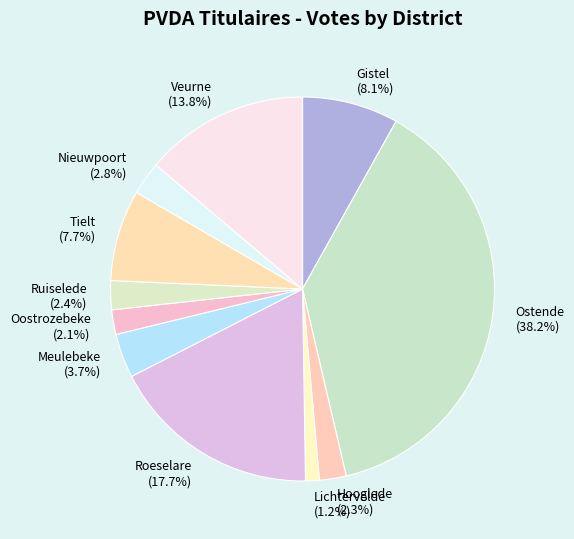

Do Ruiselede and Lichtervelde together represent more than half of the pie?

No